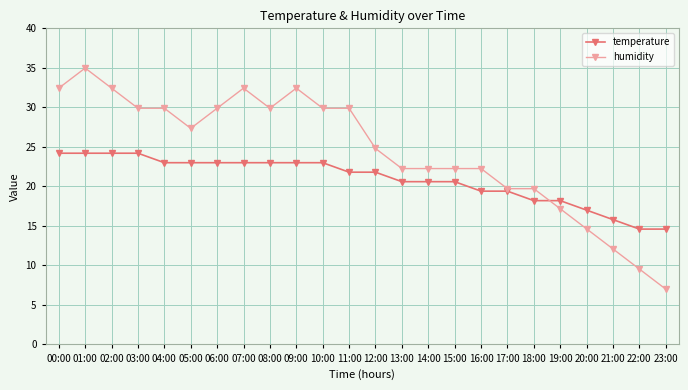

Between 03:00 and 08:00, which series saw the biggest shift?

temperature